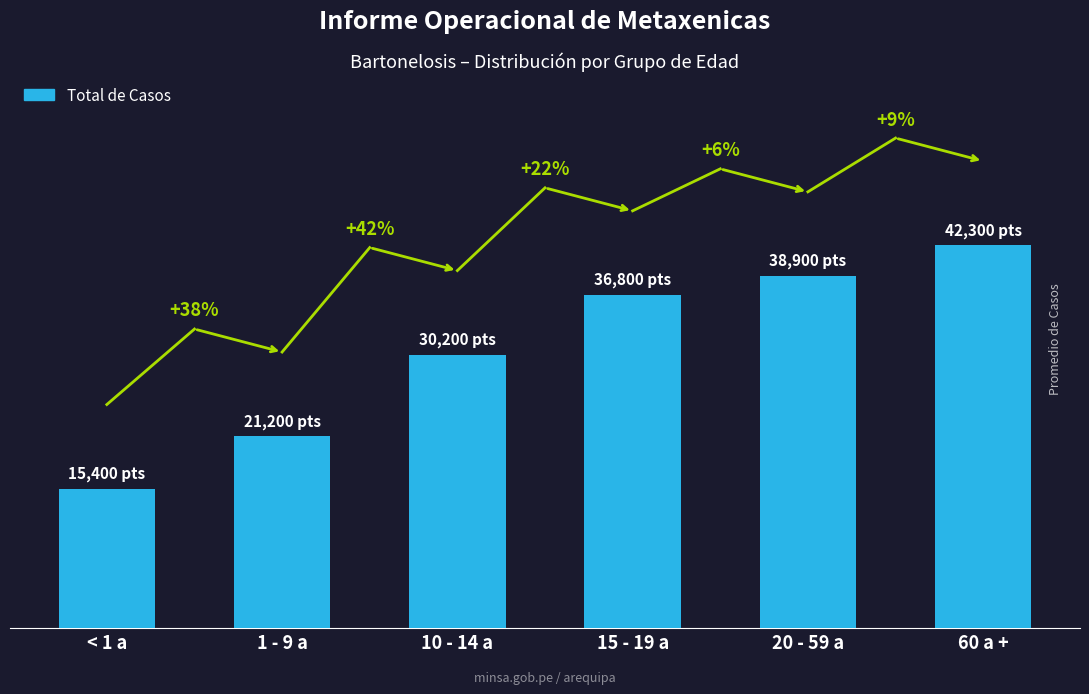

Rank the categories by value from highest to lowest.

60 a +, 20 - 59 a, 15 - 19 a, 10 - 14 a, 1 - 9 a, < 1 a